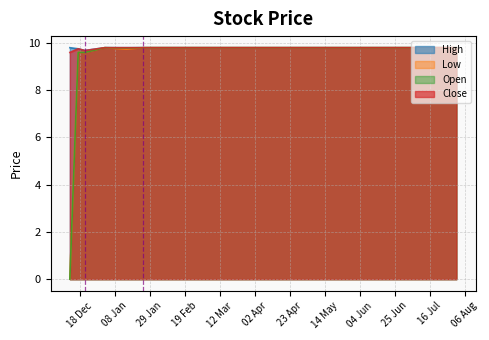

Reading right to left, list all the values displayed in this chart.

High: 9.8	9.8	9.8	9.8	9.8	9.8	9.8	9.8	9.8	9.8	9.8	9.8	9.8	9.8	9.8	9.8	9.7	9.8	9.8
Low: 9.8	9.8	9.8	9.8	9.8	9.8	9.8	9.8	9.8	9.8	9.8	9.8	9.8	9.8	9.7	9.8	9.6	9.6	0.0
Open: 9.8	9.8	9.8	9.8	9.8	9.8	9.8	9.8	9.8	9.8	9.8	9.8	9.8	9.8	9.8	9.8	9.6	9.6	0.0
Close: 9.8	9.8	9.8	9.8	9.8	9.8	9.8	9.8	9.8	9.8	9.8	9.8	9.8	9.8	9.8	9.8	9.7	9.8	9.6